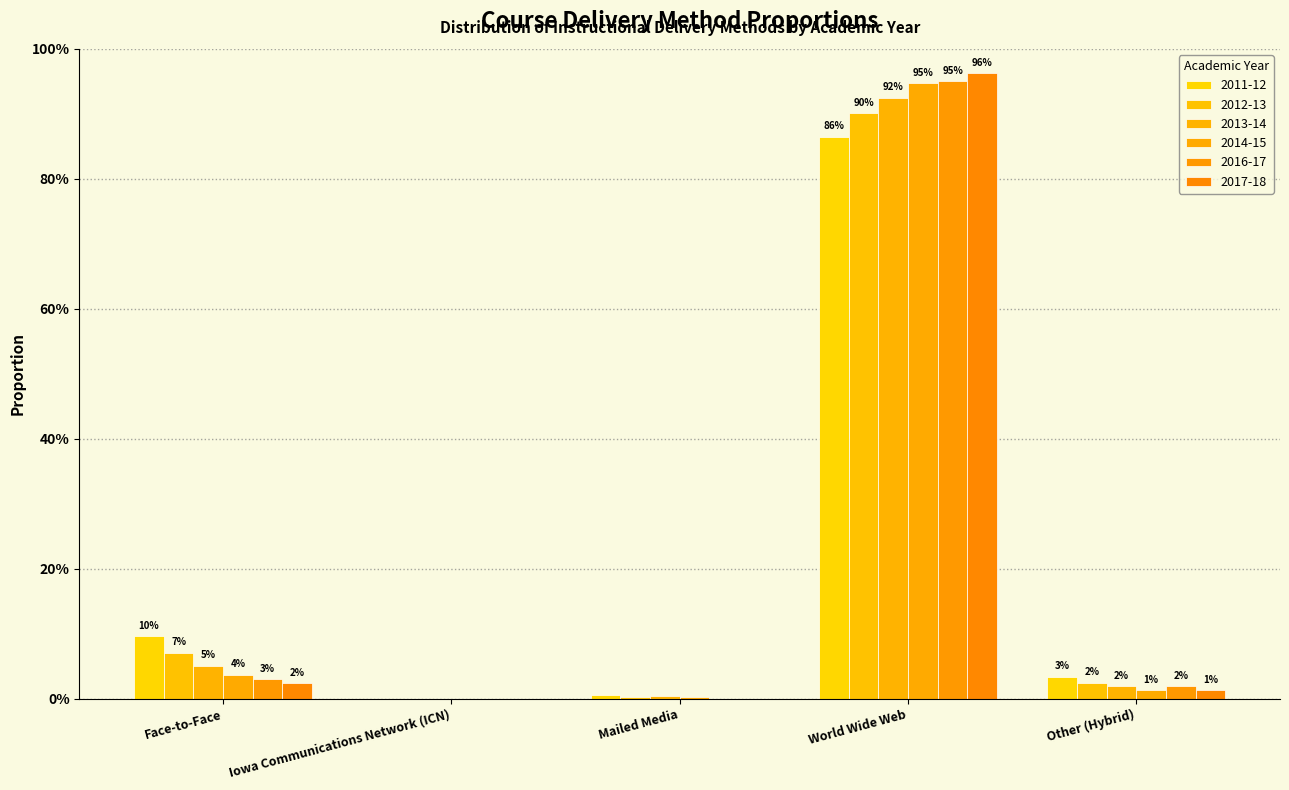

Does the chart contain stacked bars?

No